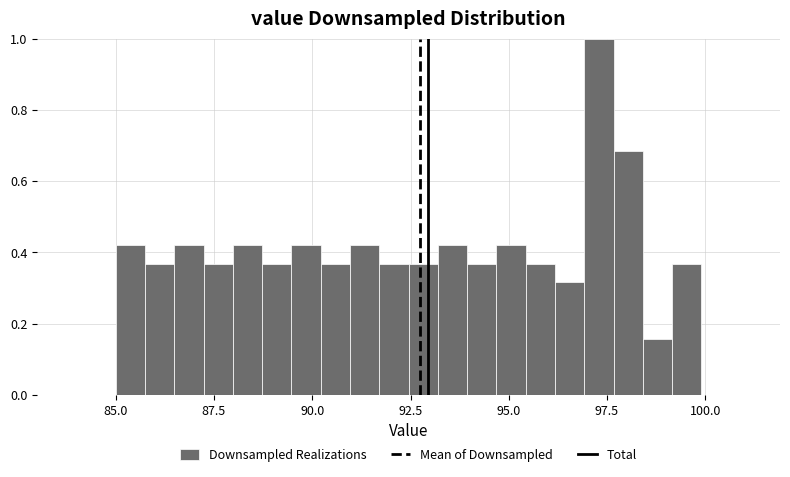

Around what value on the x-axis is the tallest bar? Give the approximate position of its centre, as read against the axis.

97.5